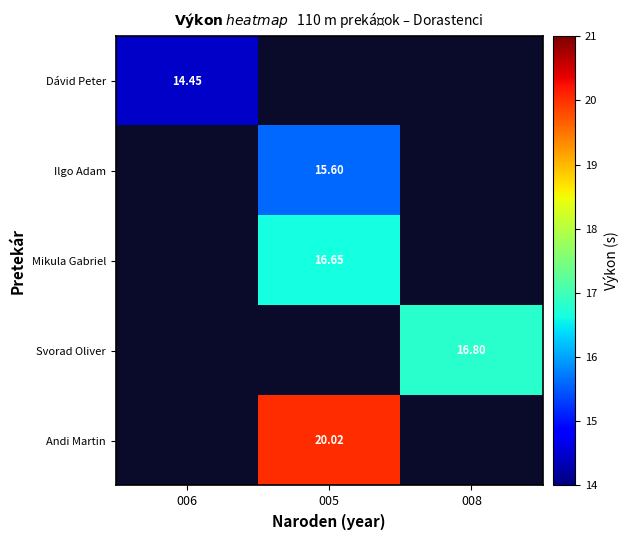

Is the value of Mikula Gabriel at 005 greater than the value of Svorad Oliver at 008?

No